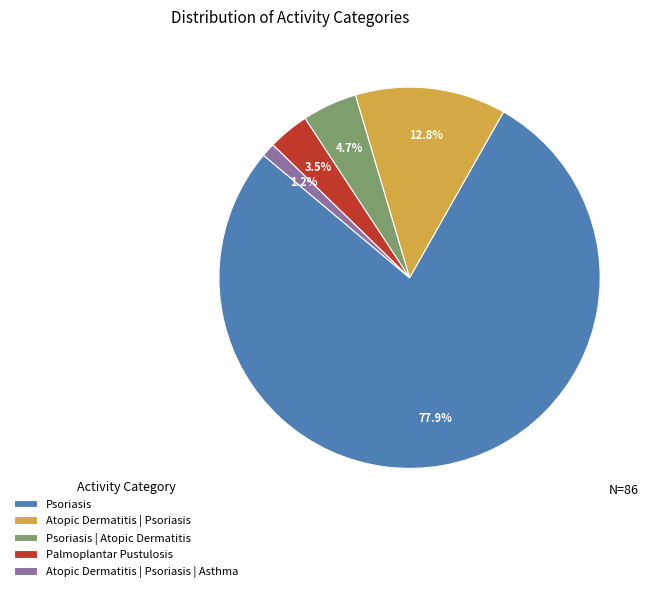

To the nearest percent, what percentage of the pie is Psoriasis | Atopic Dermatitis?

5%